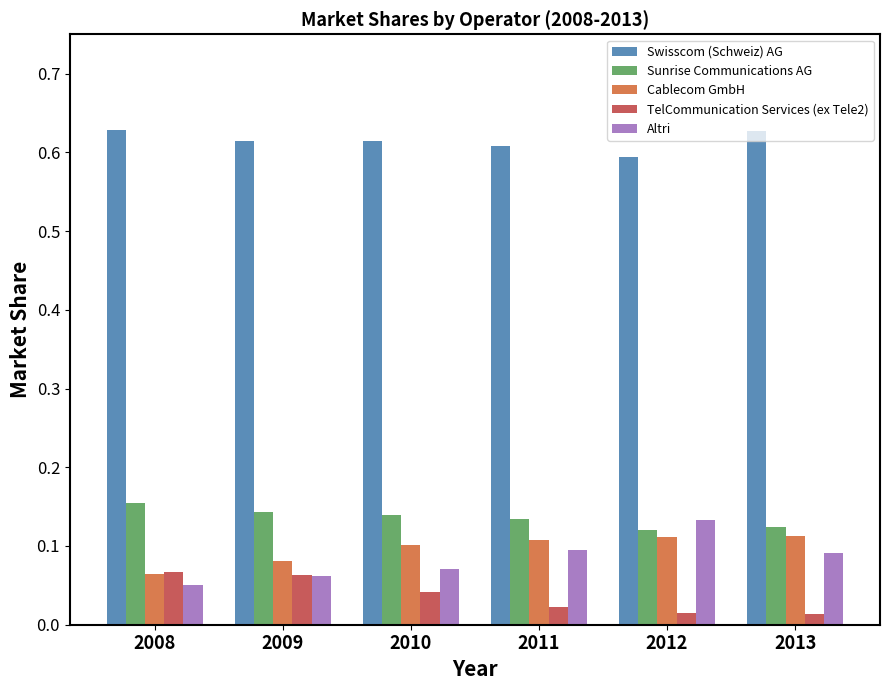

Which series changed the most between 2010 and 2011?

Altri